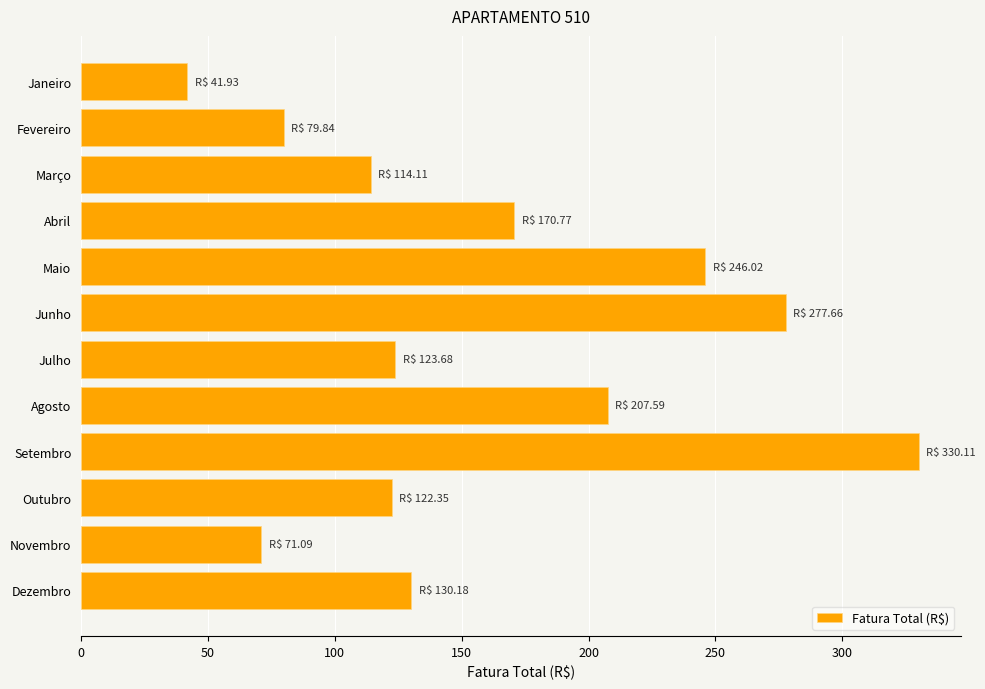

Is it true that the value at Maio is 246.0?

True